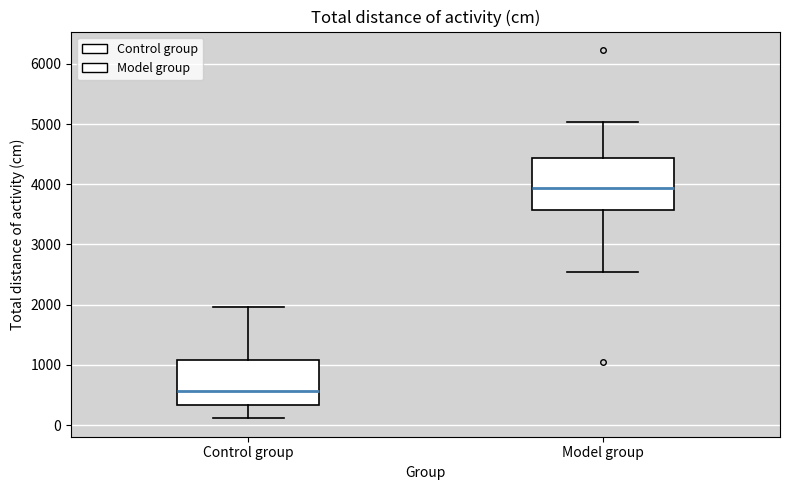

Reading left to right, read every box against the y-axis: the position of its median line, the range the box covers, and the ends of its whiskers. The values are not printed on the chart, so give them approximately, as read against the axis.

Control group: median 600, box 300 to 1100, whiskers 100 to 2000
Model group: median 3900, box 3600 to 4400, whiskers 2500 to 5000